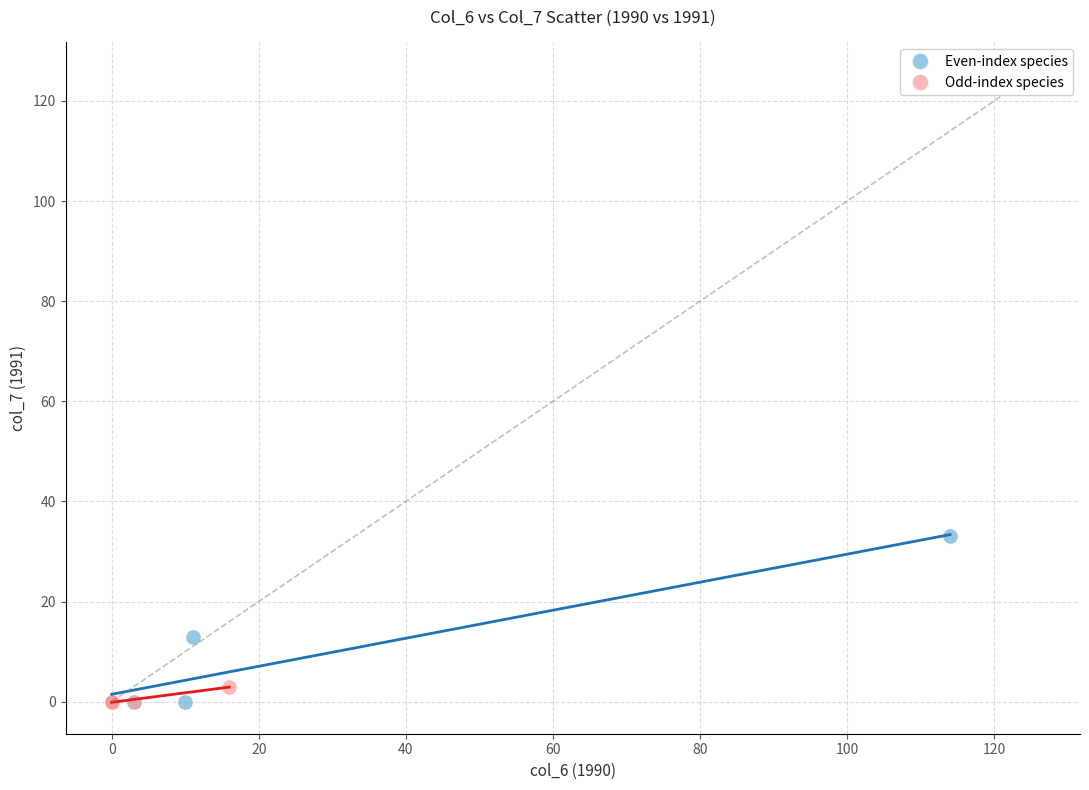

Which series has the widest spread of Y values?

Even-index species